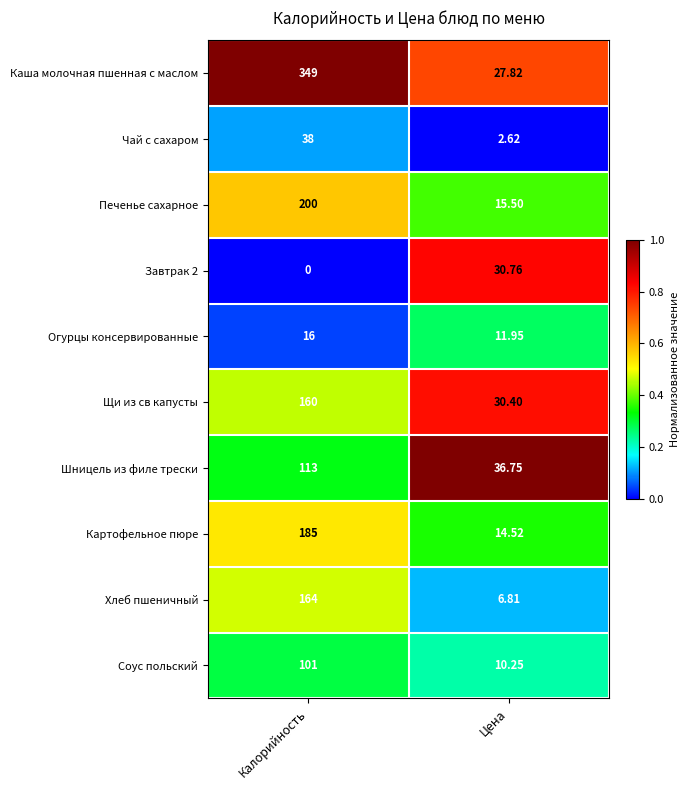

List the series in order of their peak value, lowest first.

Огурцы консервированные, Завтрак 2, Чай с сахаром, Соус польский, Шницель из филе трески, Щи из св капусты, Хлеб пшеничный, Картофельное пюре, Печенье сахарное, Каша молочная пшенная с маслом